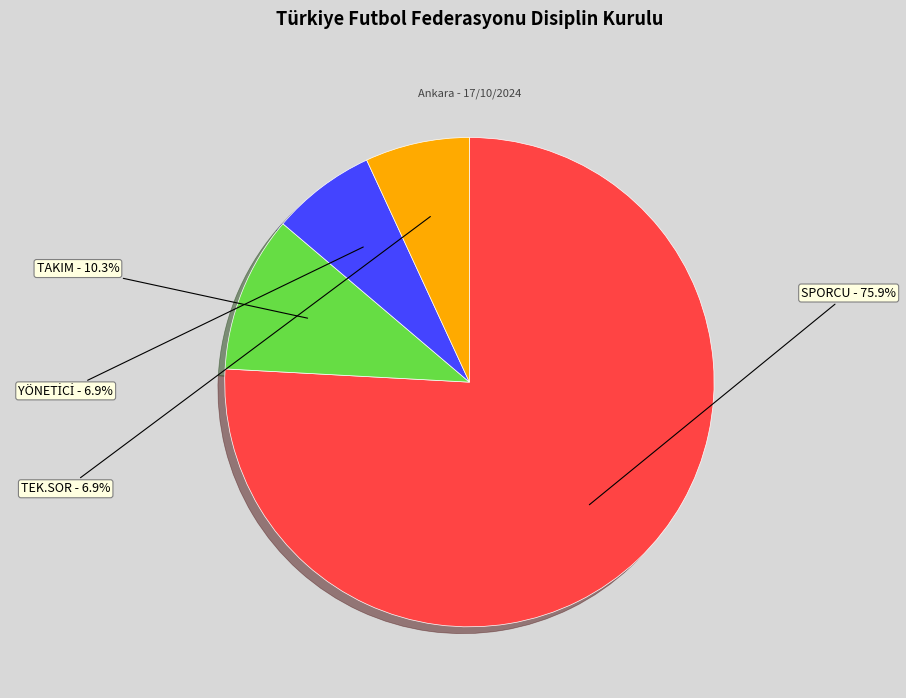

Does any single category account for the majority?

Yes